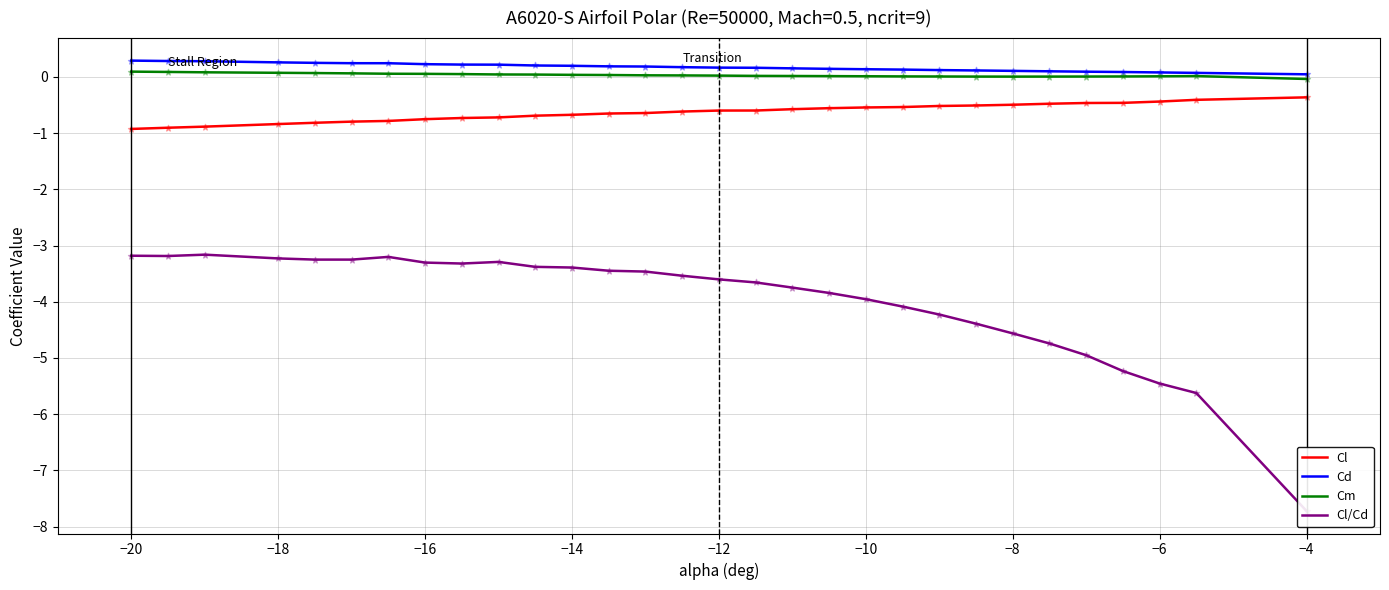

Is it true that Cm equals 0.0 at −6?

True